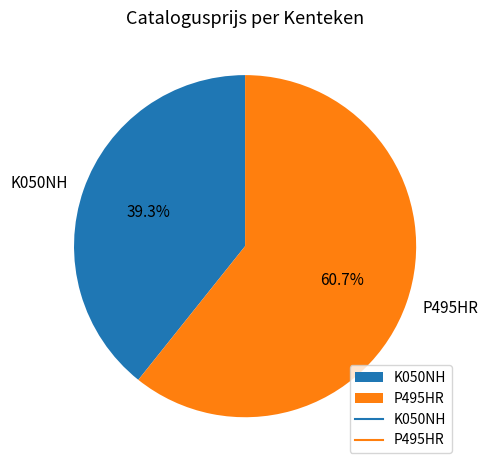

The P495HR slice represents 67% of the pie. True or false?

False